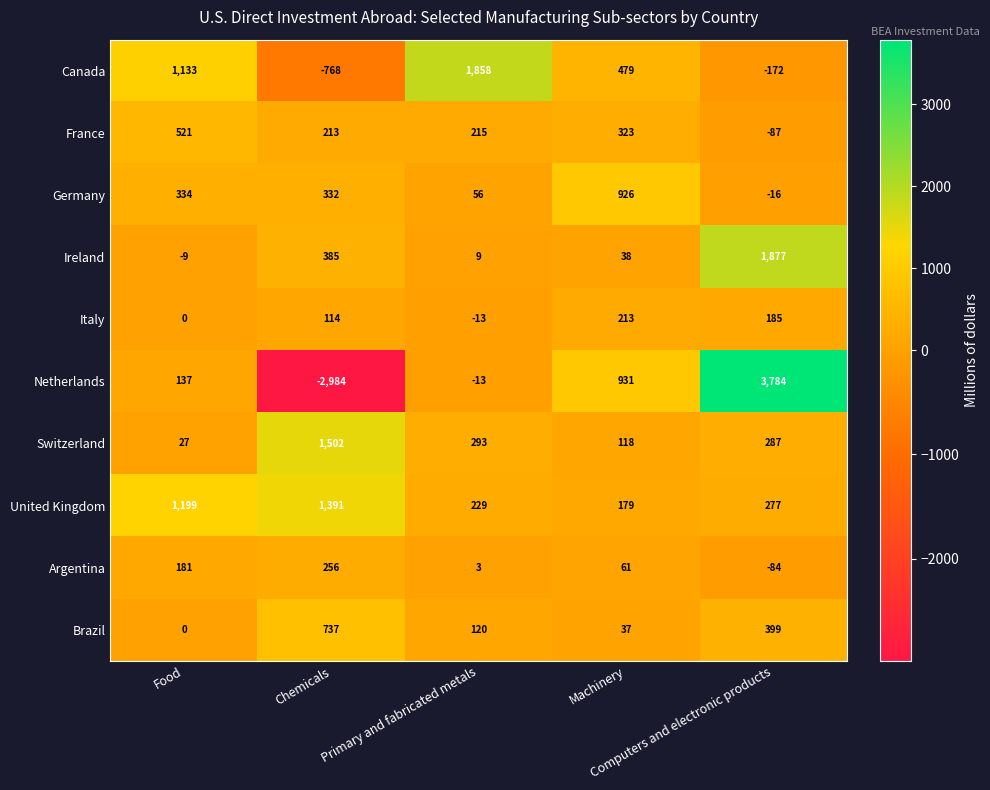

Which category has the lowest value across all series?

Chemicals